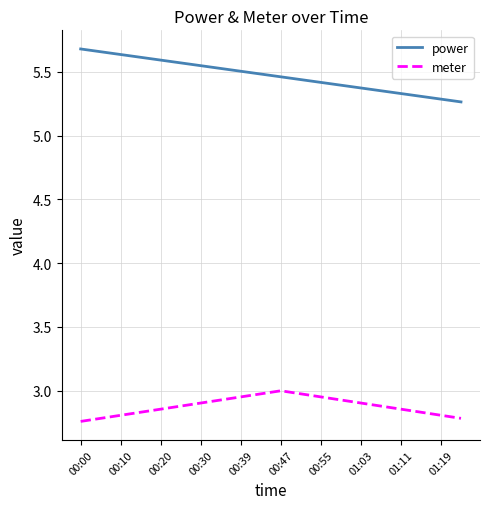

True or false: power and meter intersect in this chart.

False